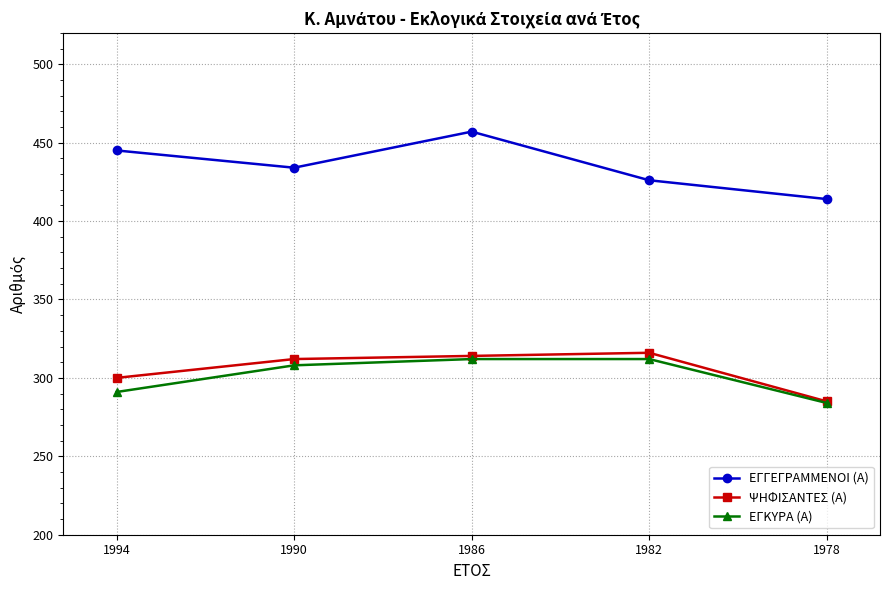

How many series are shown in this chart?

3